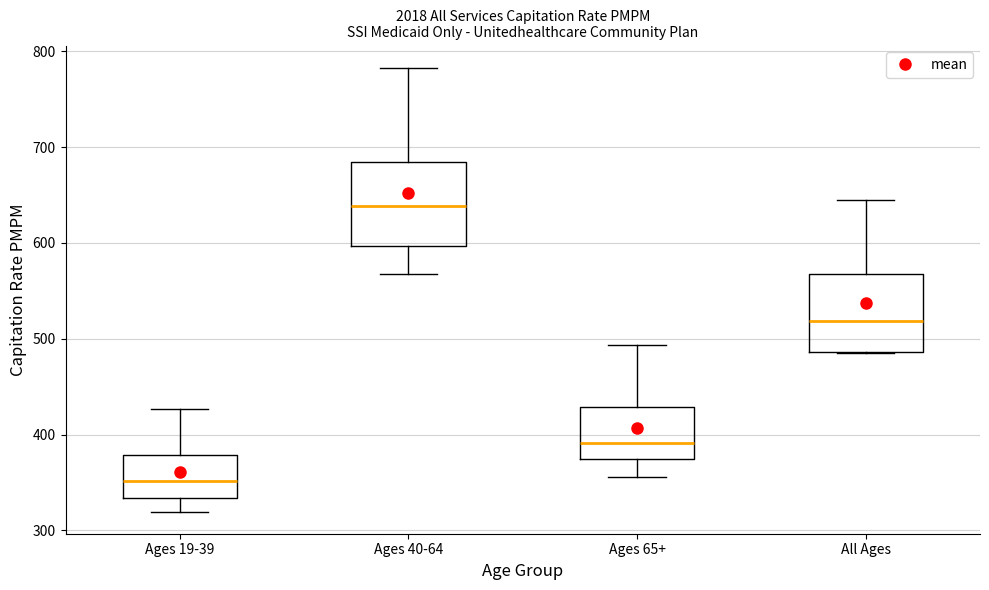

Reading left to right, read every box against the y-axis: the position of its median line, the range the box covers, and the ends of its whiskers. The values are not printed on the chart, so give them approximately, as read against the axis.

Ages 19-39: median 350, box 330 to 380, whiskers 320 to 430
Ages 40-64: median 640, box 600 to 680, whiskers 570 to 780
Ages 65+: median 390, box 370 to 430, whiskers 360 to 490
All Ages: median 520, box 490 to 570, whiskers 480 to 650